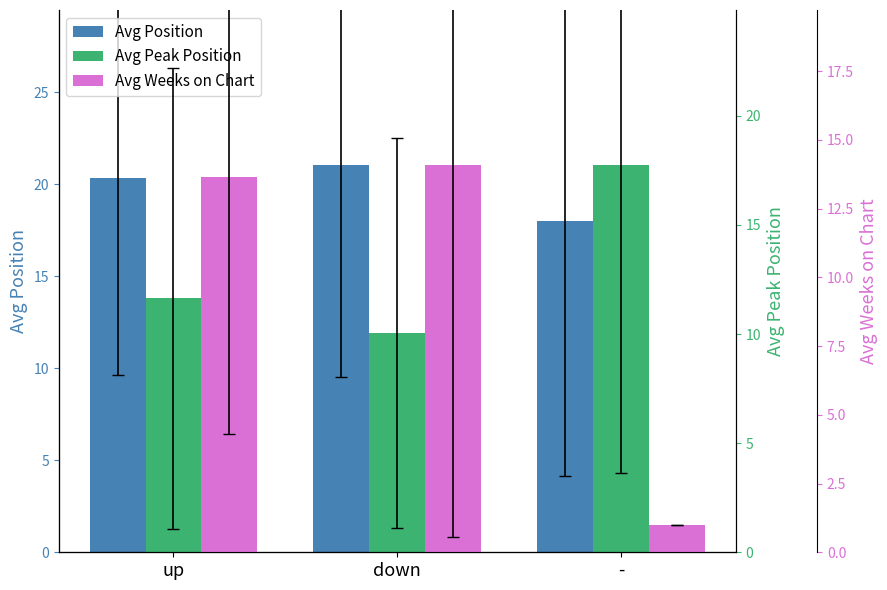

What is the label of the 2nd bar from the right?

down